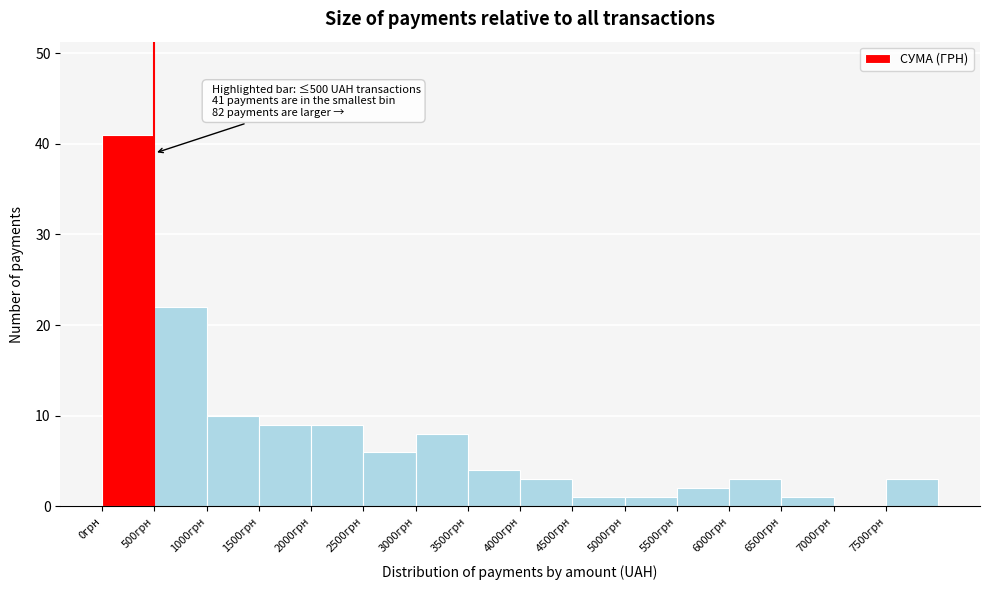

Which range on the x-axis has the tallest bar?

0 to 500